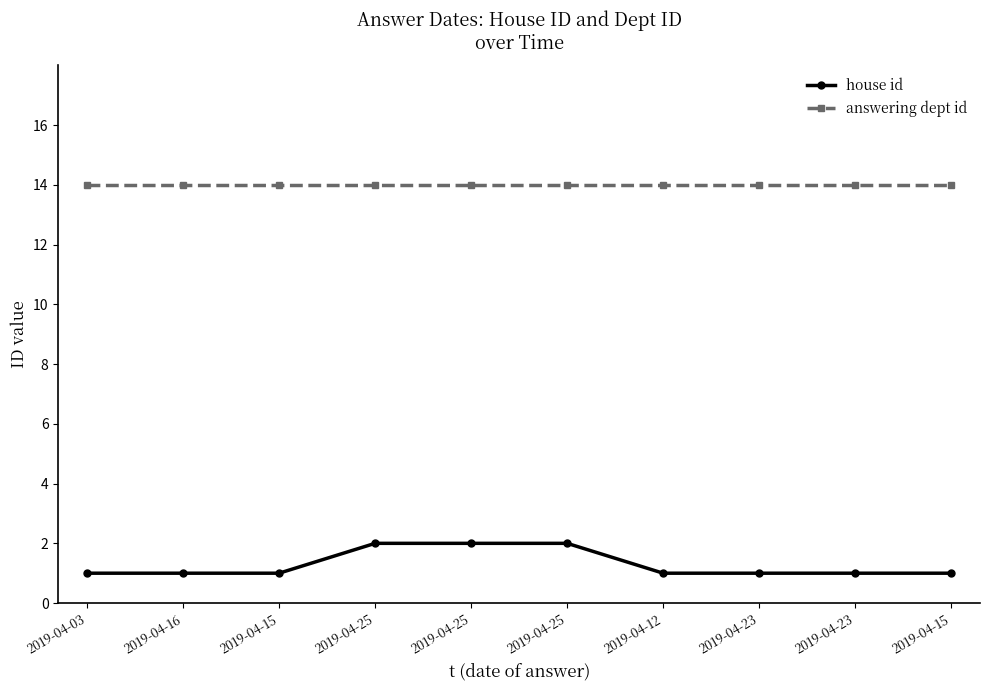

Is the value of answering dept id at 2019-04-15 greater than the value of house id at 2019-04-15?

Yes